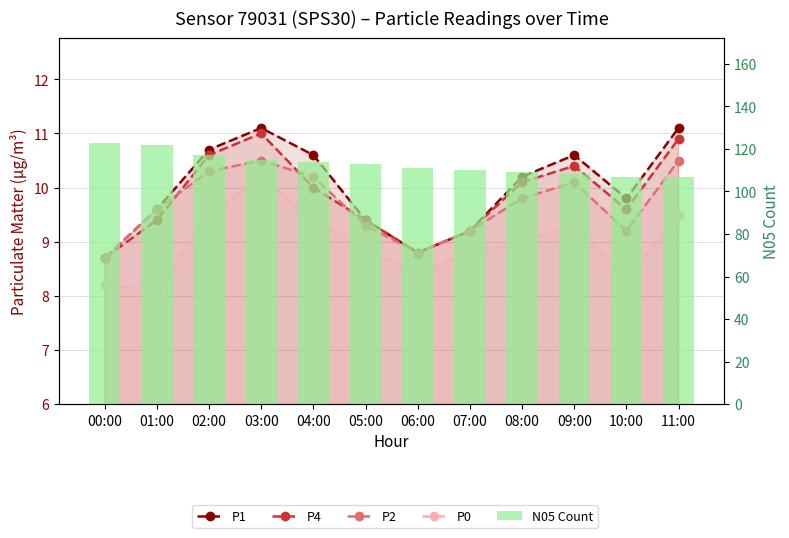

How many series are shown in this chart?

5